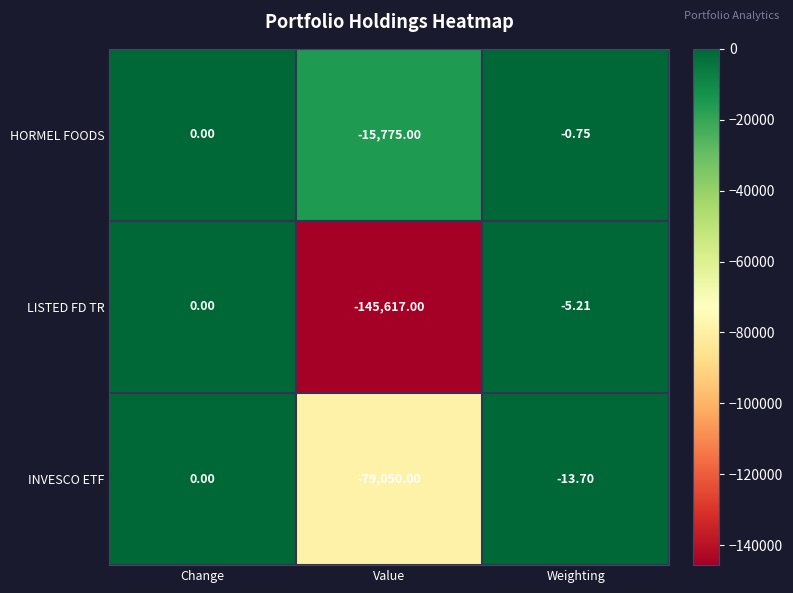

What is the total value across all series at Weighting?

-19.7